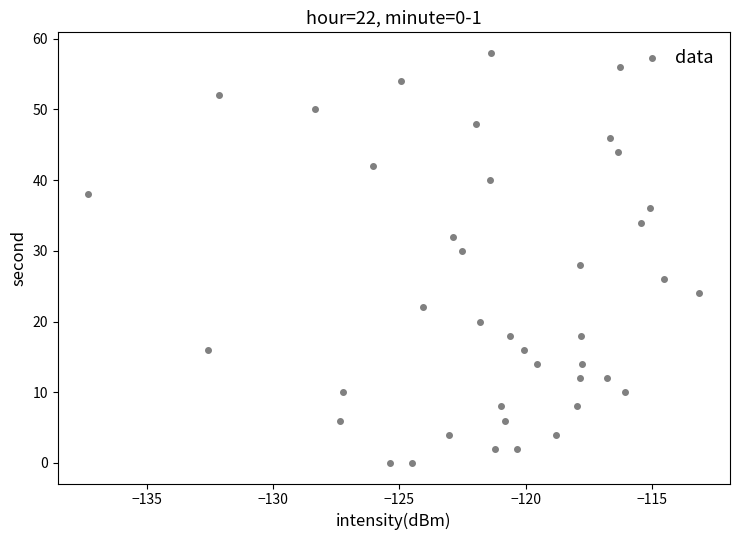

What is the range of Y values (max minus min)?

58